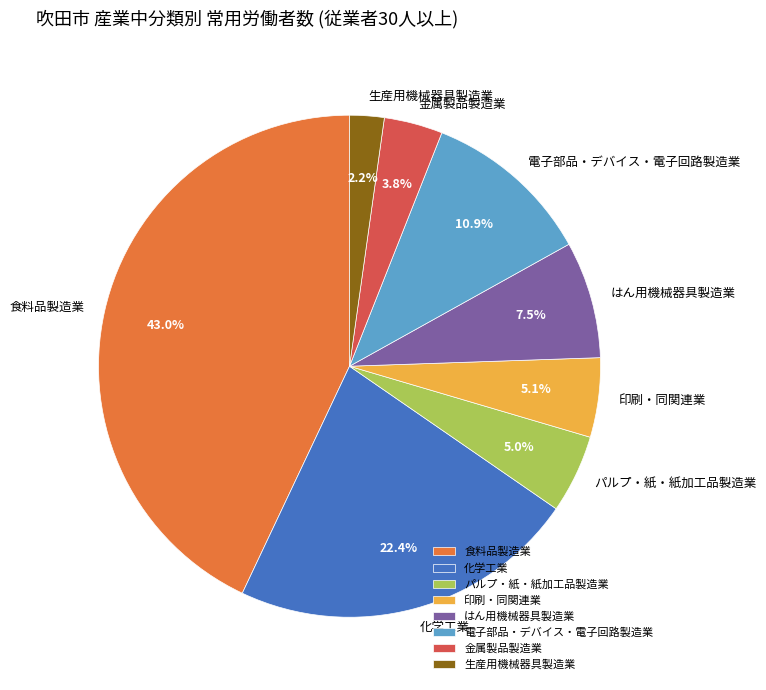

Is there any slice that represents more than half of the pie?

No